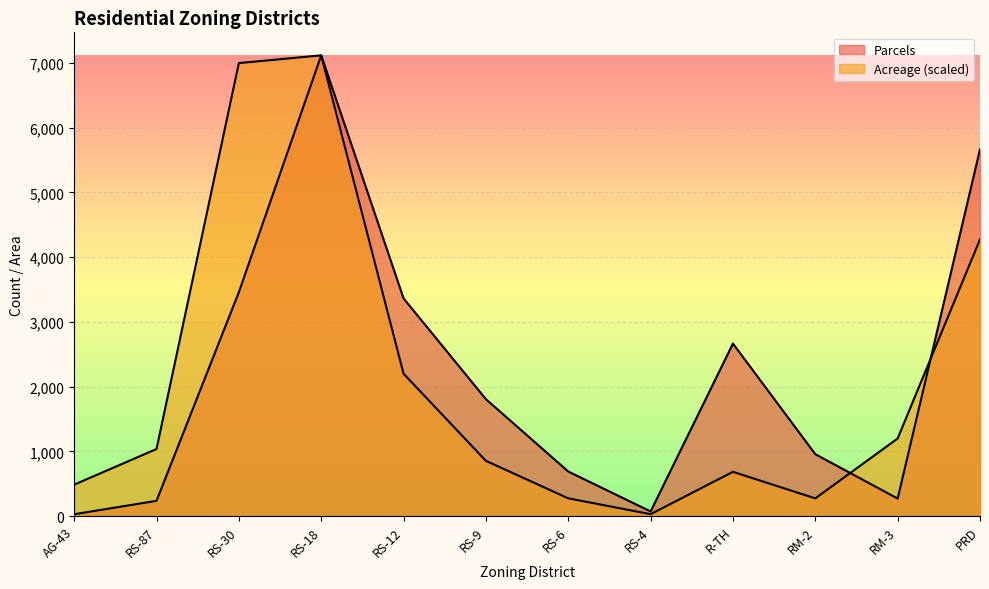

What is the value of the Acreage point at the 4th from the left?

7119.0